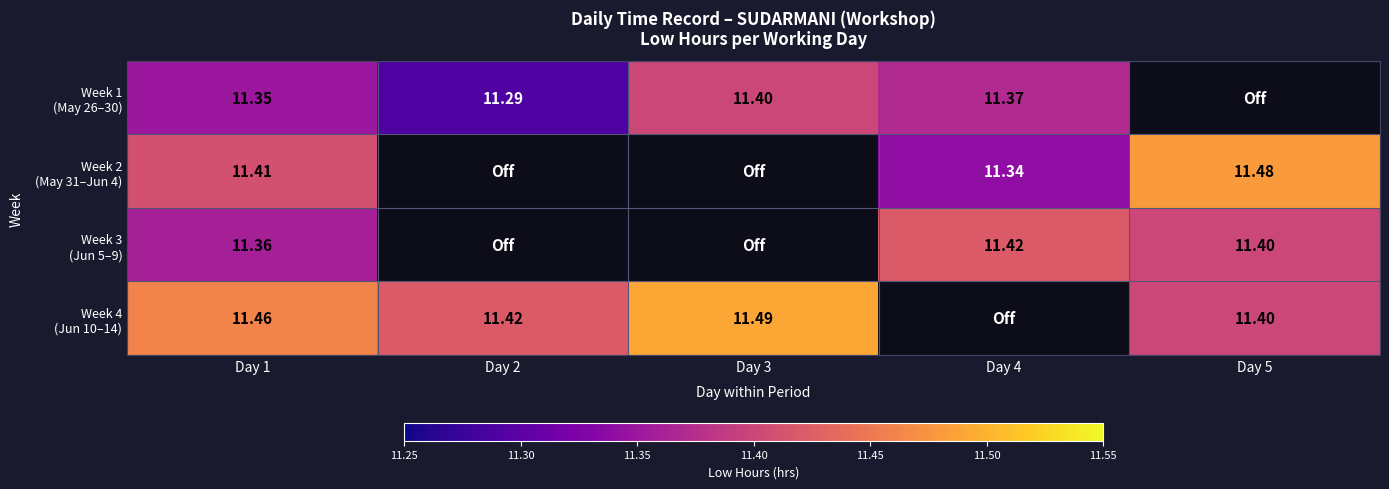

What is the total value across all series at Day 4?

34.1